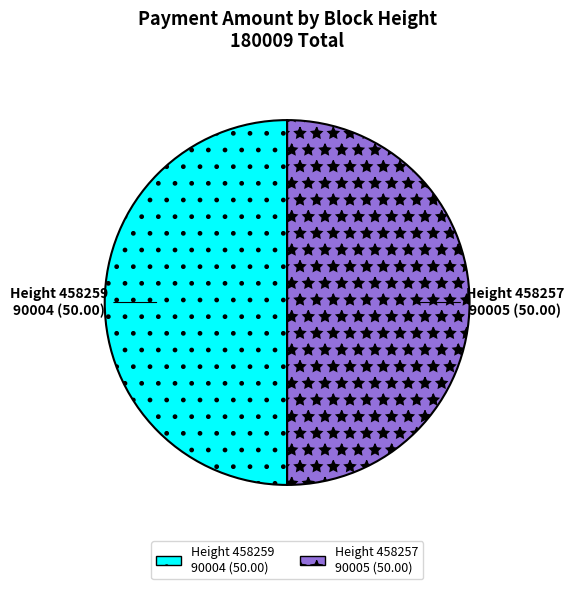

The Height 458259 slice represents 37% of the pie. True or false?

False